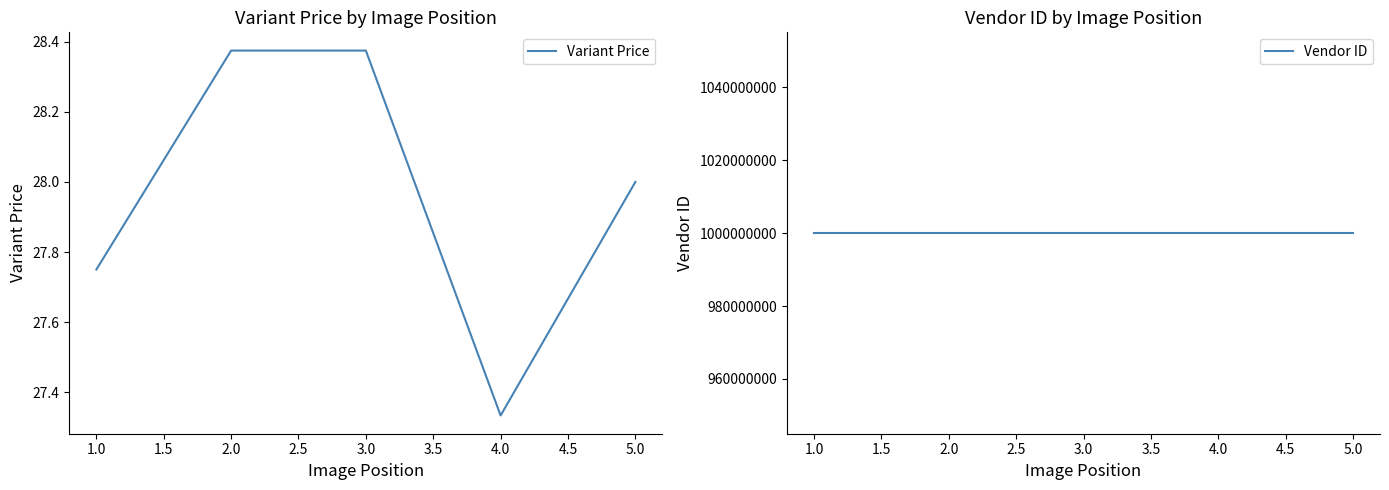

At which label does Variant Price reach its minimum?

4.0